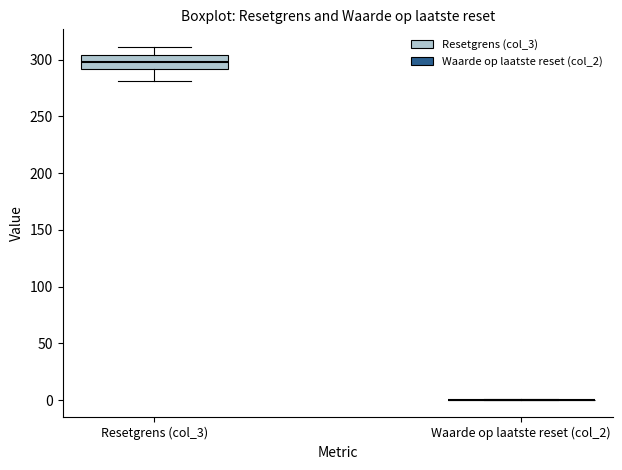

Where does the lower whisker of the box for Resetgrens (col_3) end on the y-axis? The values are not printed on the chart, so give them approximately, as read against the axis.

280